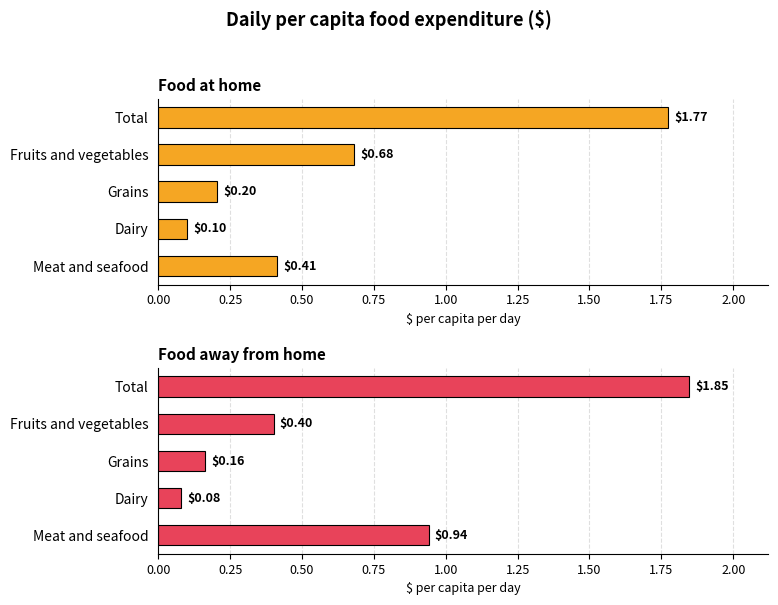

List the series in order of their overall mean, lowest first.

Food at home, Food away from home